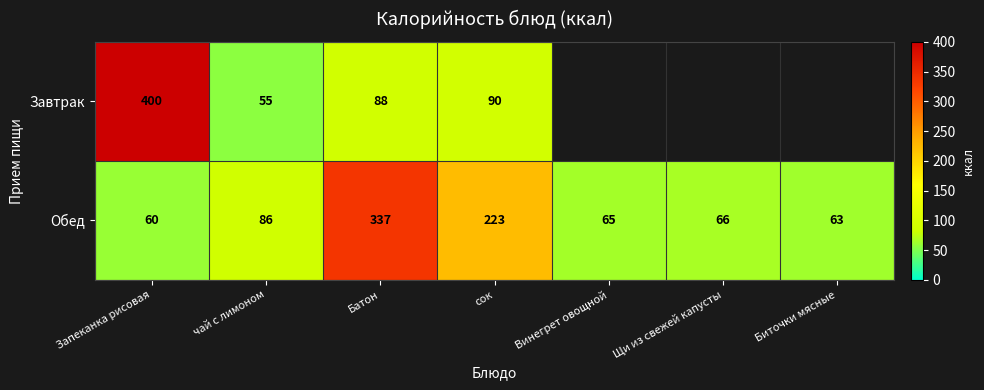

Rank the series at сок from lowest to highest value.

Завтрак, Обед